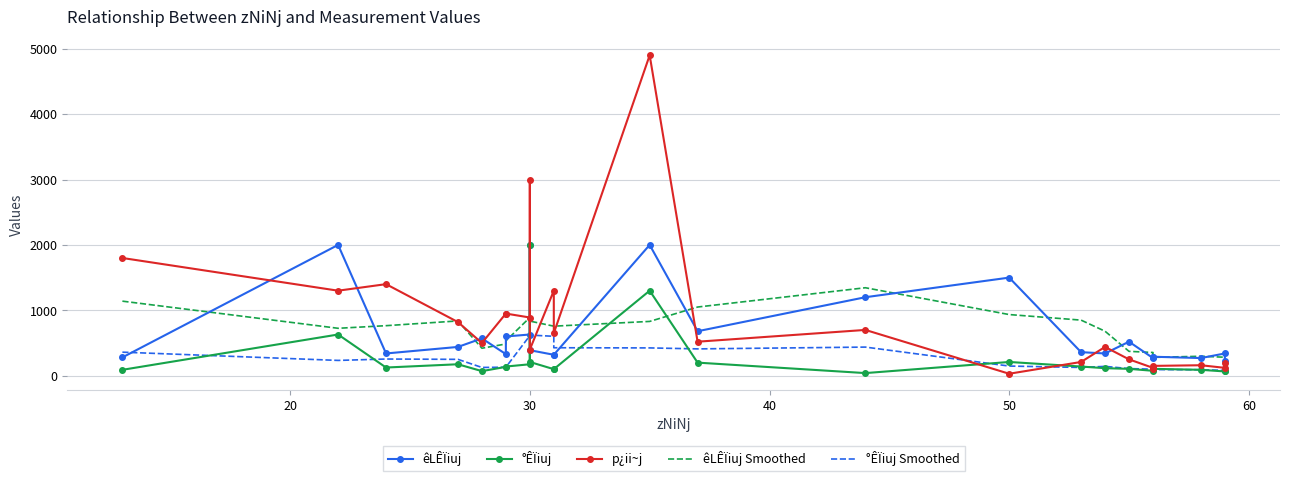

True or false: êLÊÏiuj Smoothed and °ÊÏiuj Smoothed cross at least once.

False